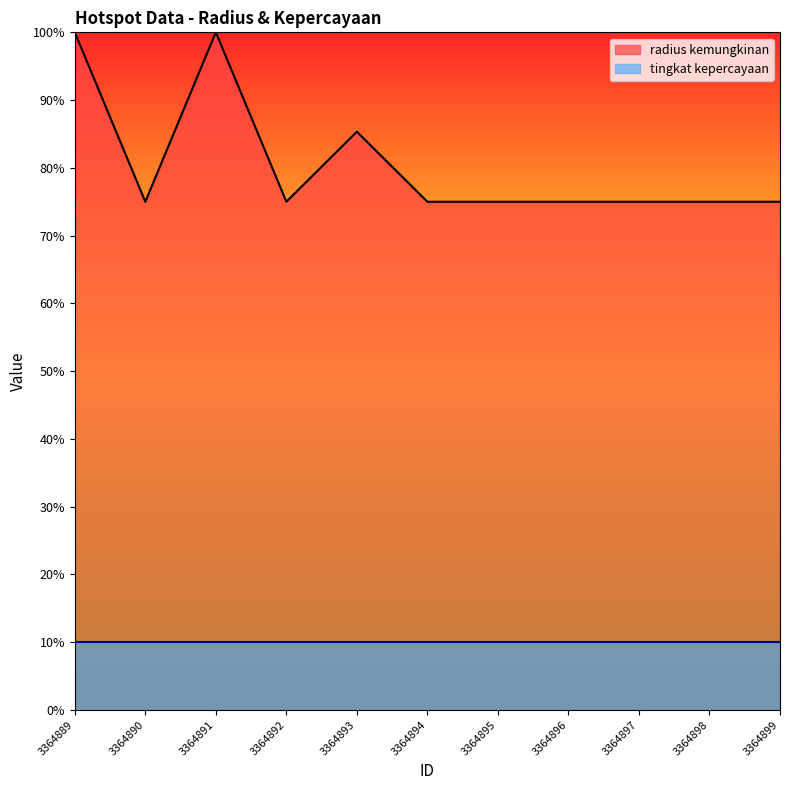

What is the sum of all values?

17706.7